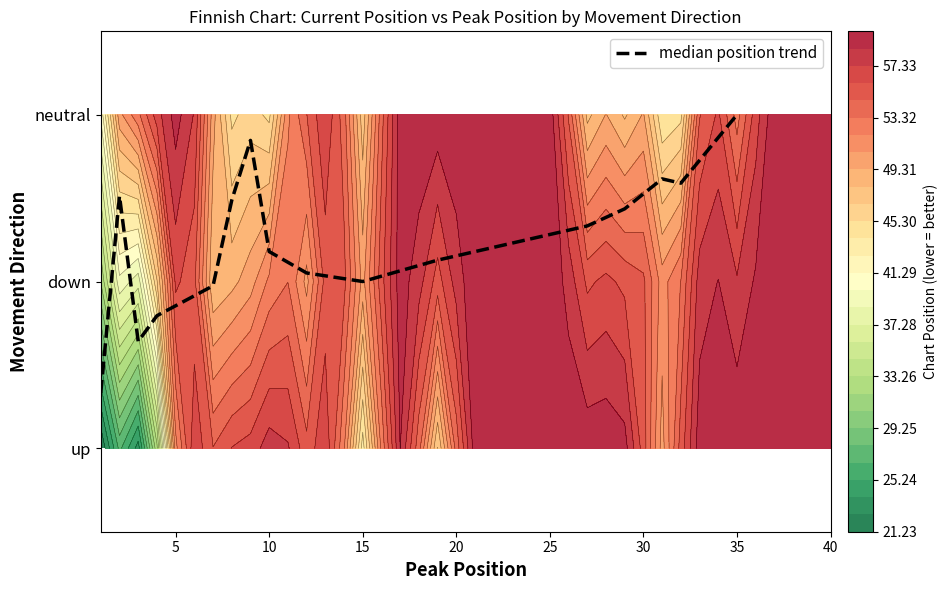

The chart shows a value of 0.5 at 13. True or false?

False